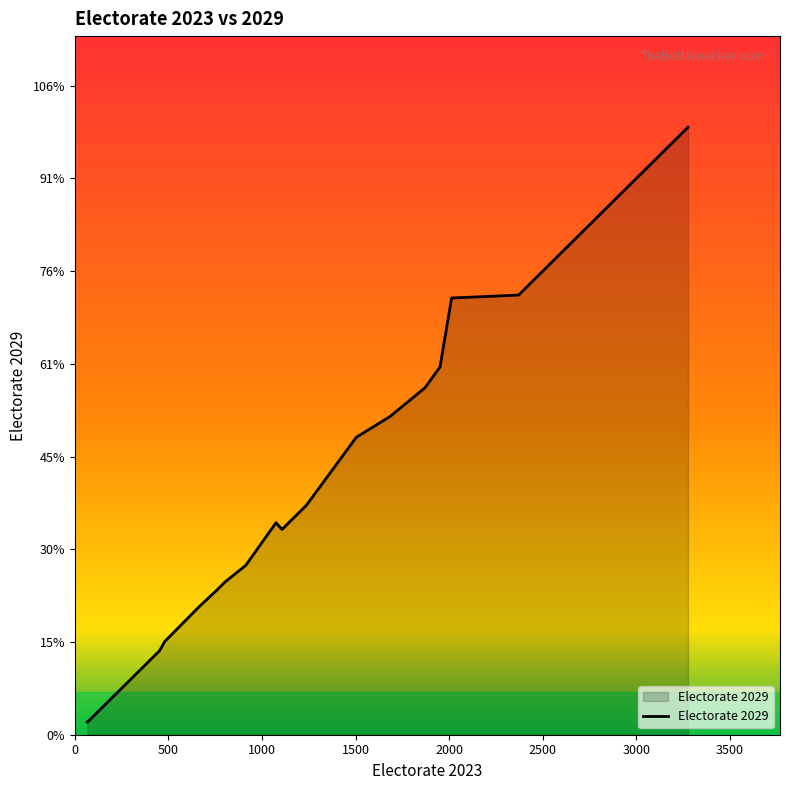

Does the chart display data point markers on the line(s)?

No